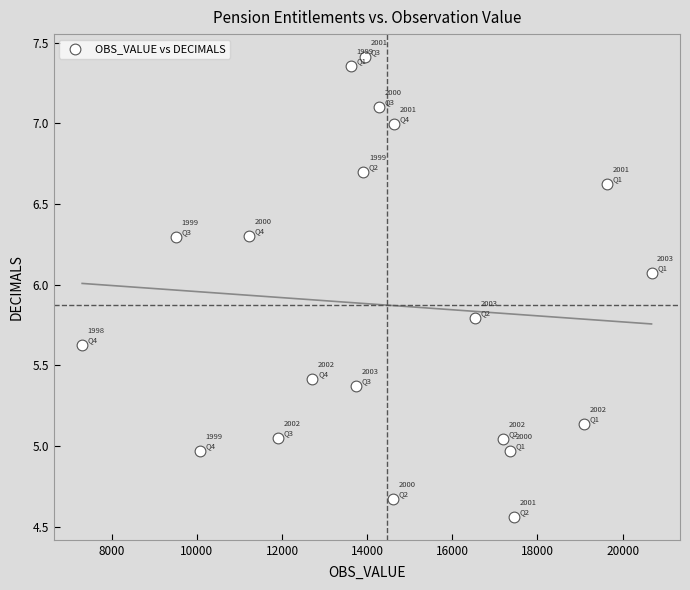

What is the range of X values (max minus min)?

13377.0